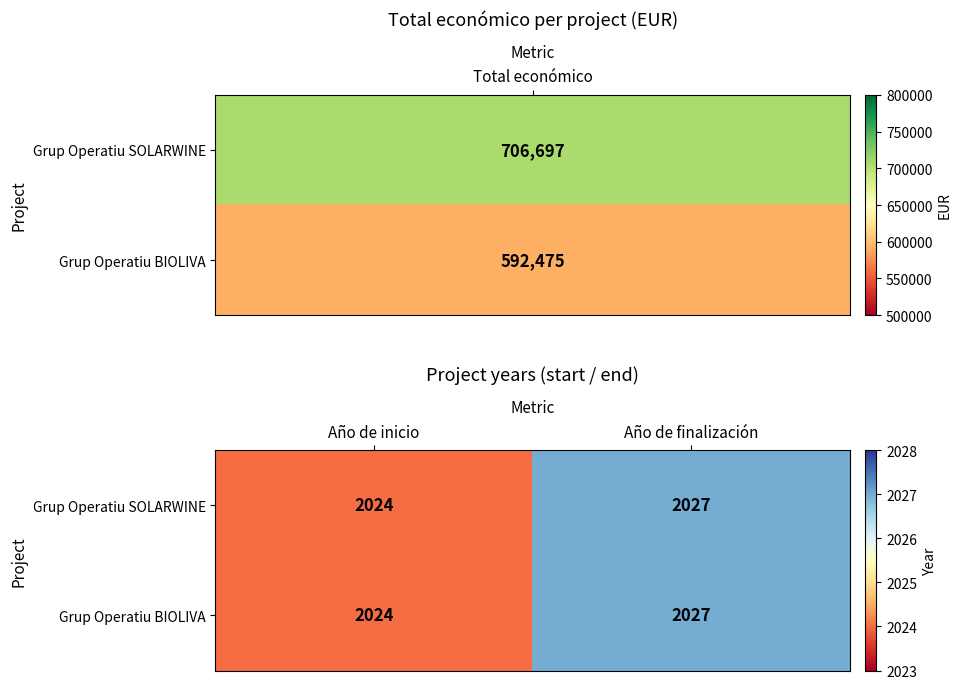

At which category is the sum across all series the highest?

Año de finalización